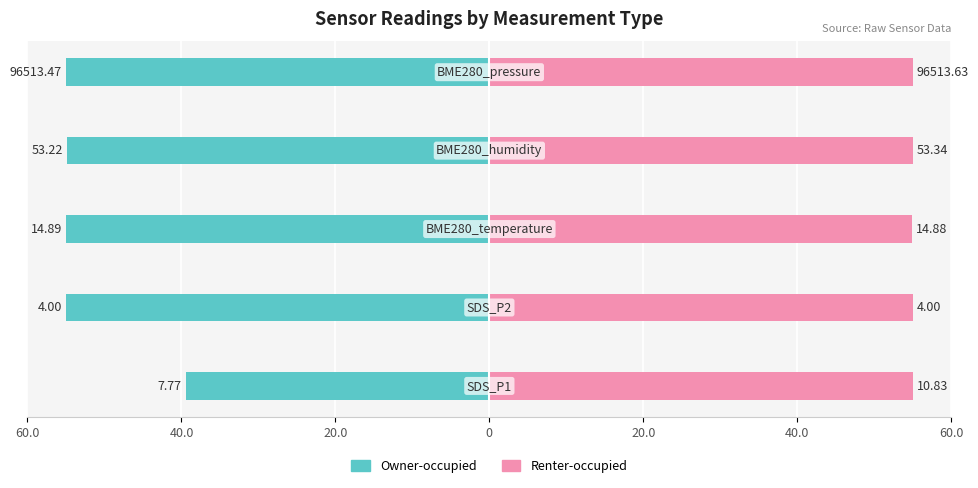

Are the bars grouped side by side (vs. stacked)?

Yes